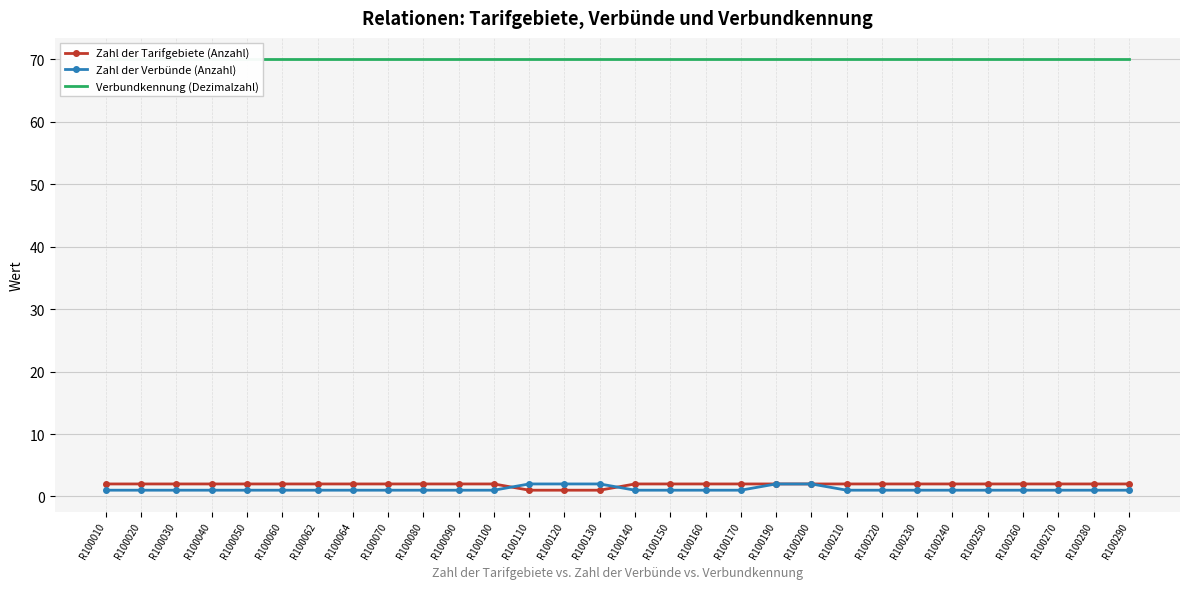

What is the approximate value of Verbundkennung (Dezimalzahl) at R100220?

70